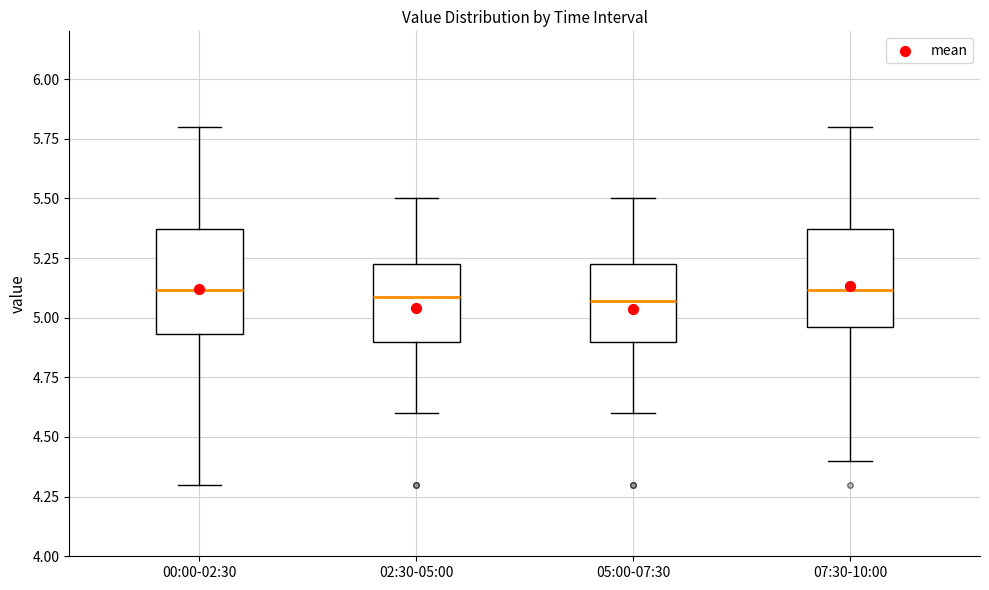

Where is the upper edge of the box for 02:30-05:00 on the y-axis? The values are not printed on the chart, so give them approximately, as read against the axis.

5.25